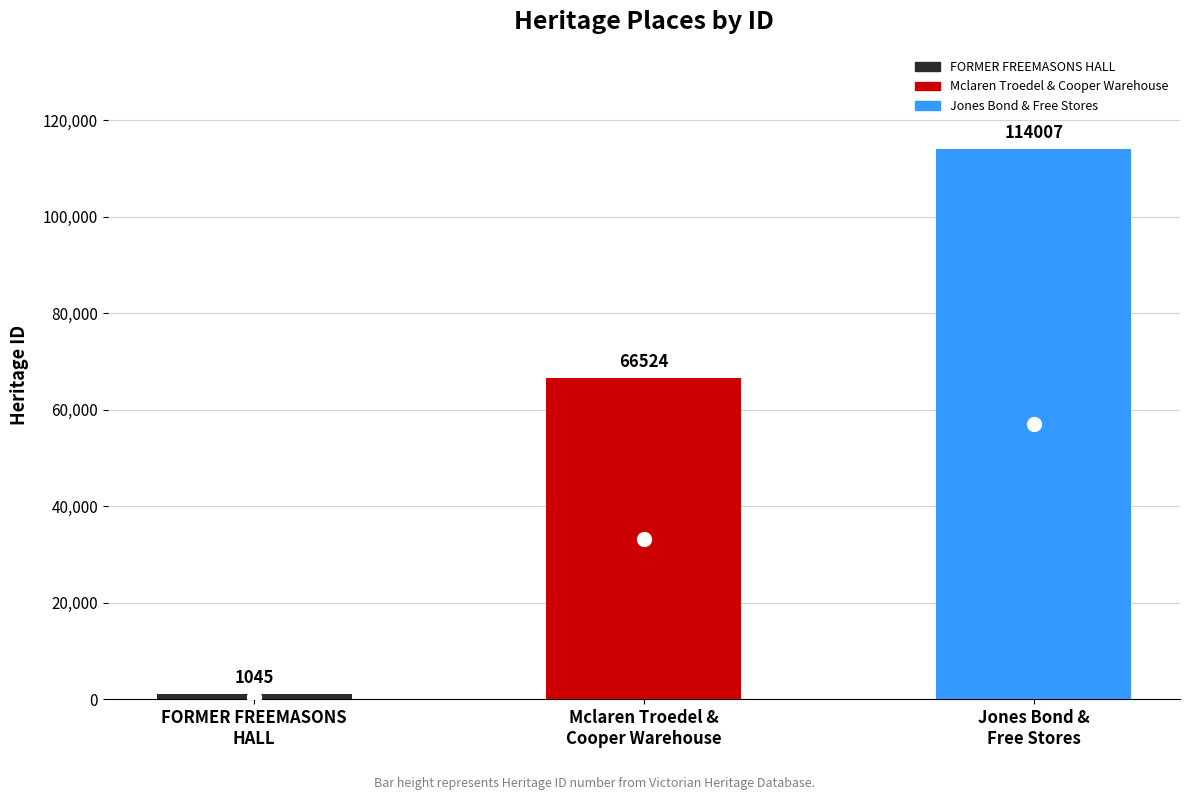

What is the average value?

60525